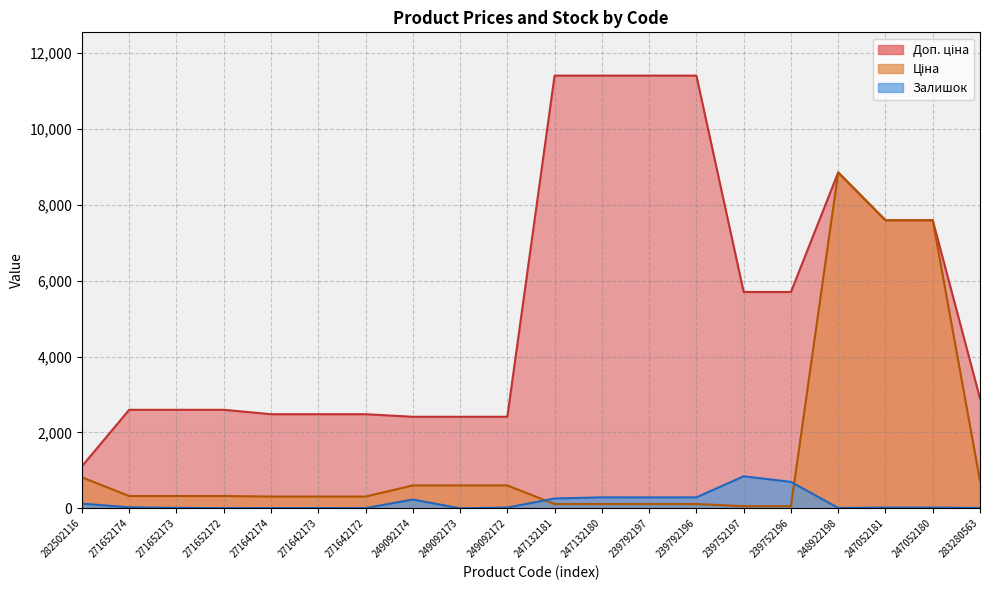

What is the label of the 7th point from the left?

271642172